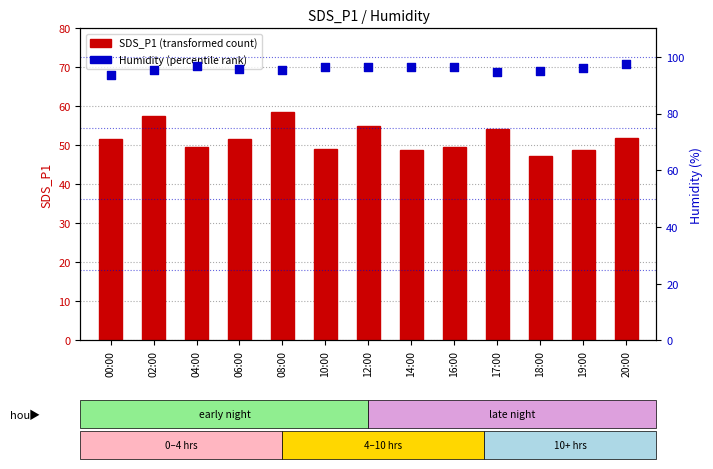

What is the total value across all series at 12:00?

151.4